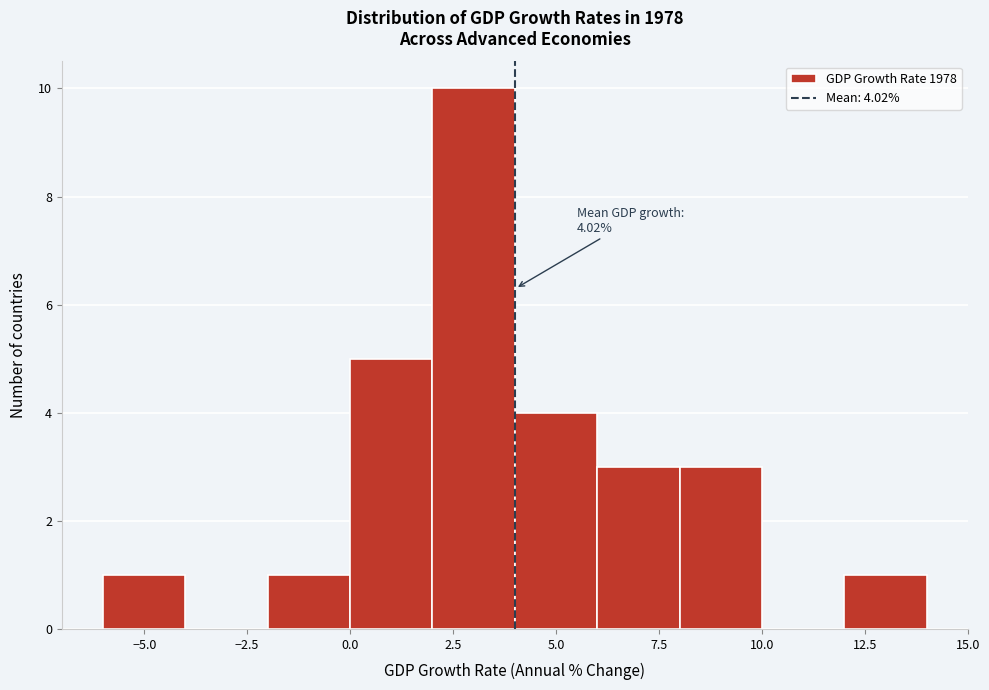

Which range on the x-axis has the tallest bar?

2 to 4